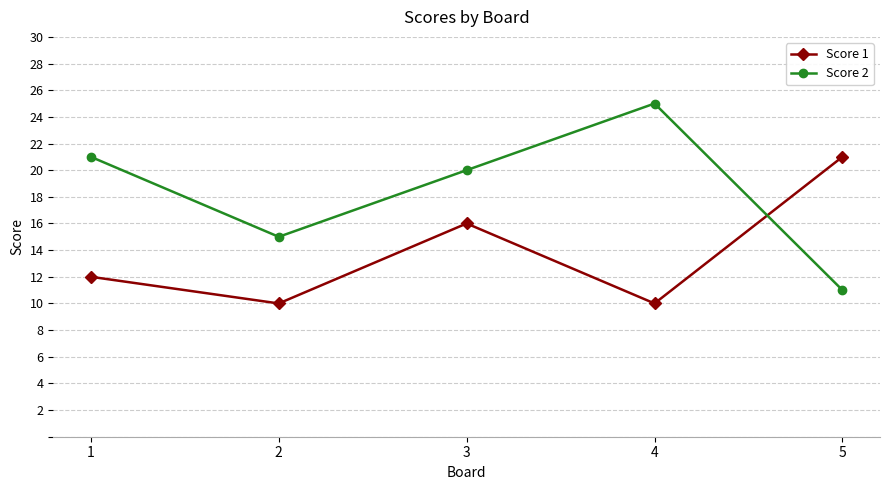

Which series changed the most between 1 and 3?

Score 1